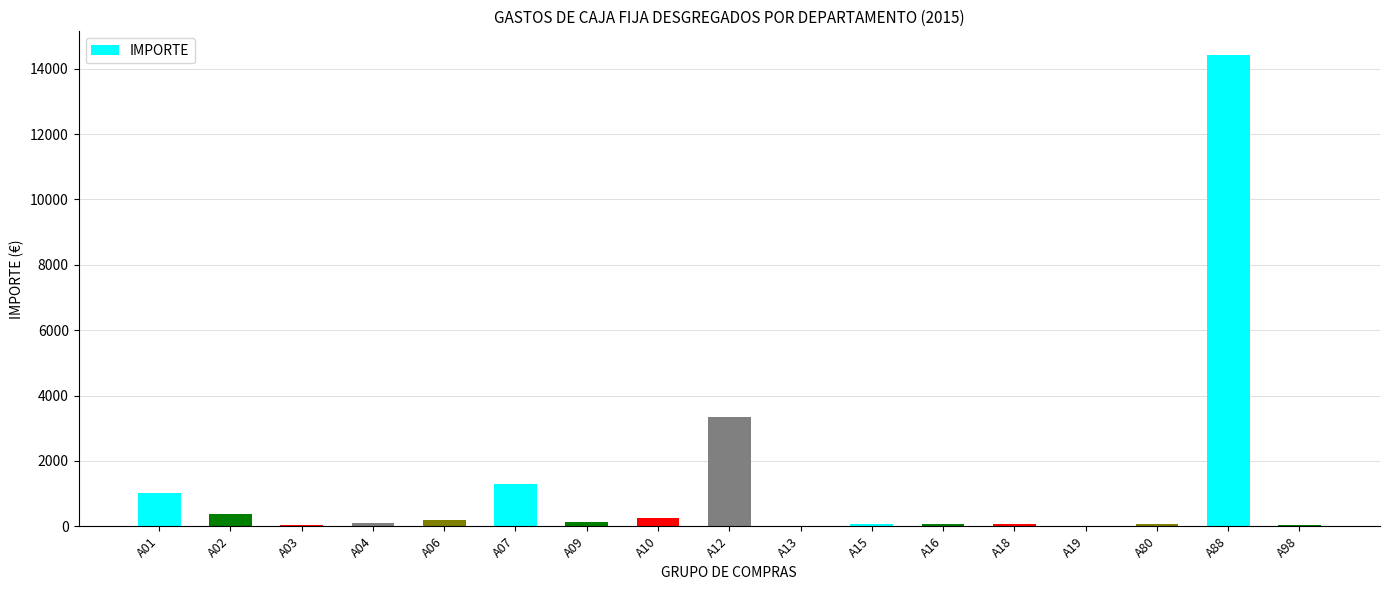

Which label corresponds to the largest value in the chart?

A88